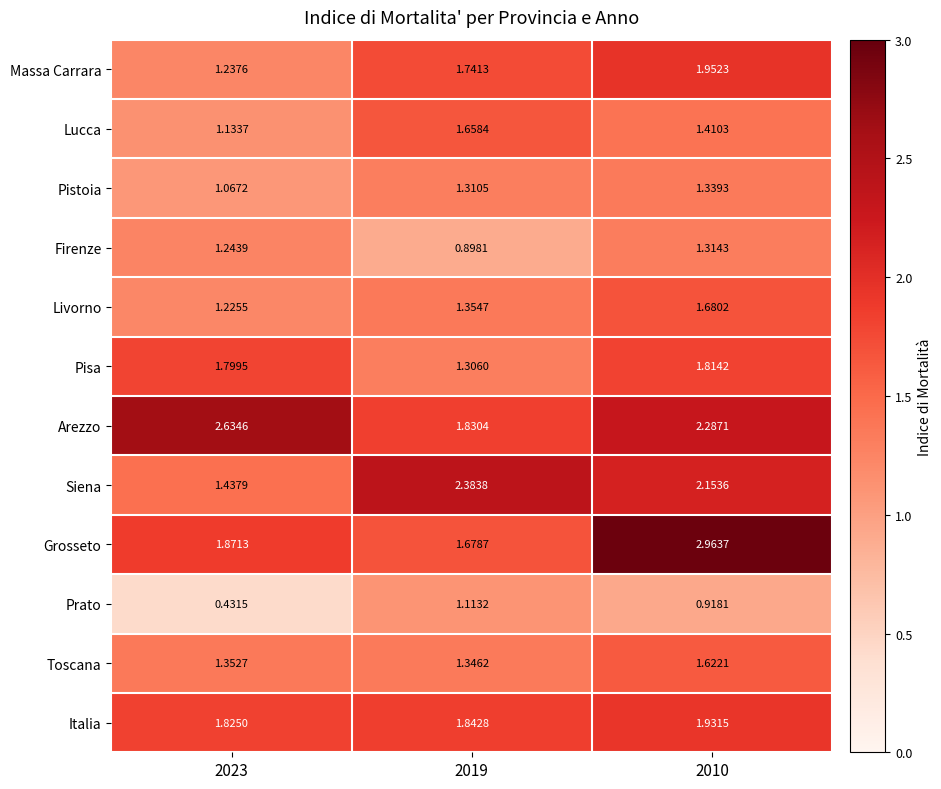

Is the value of Lucca at 2019 greater than the value of Massa Carrara at 2023?

Yes